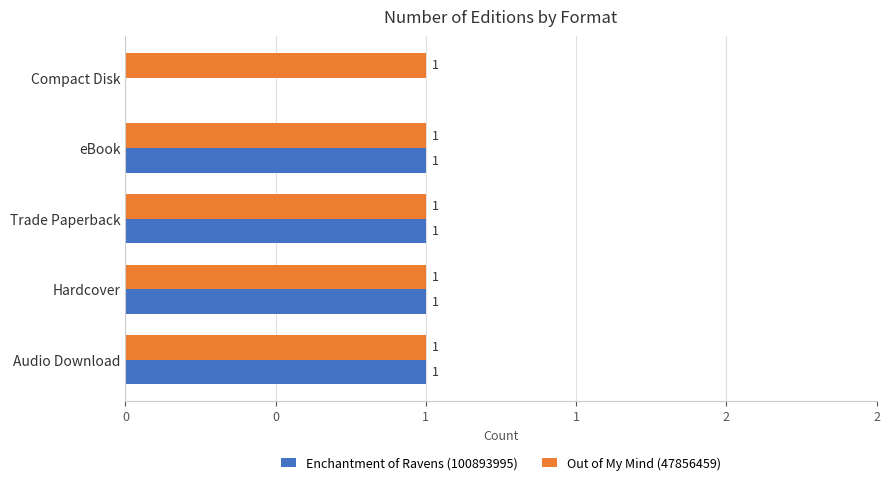

Which series has the largest range (max minus min)?

Enchantment of Ravens (100893995)